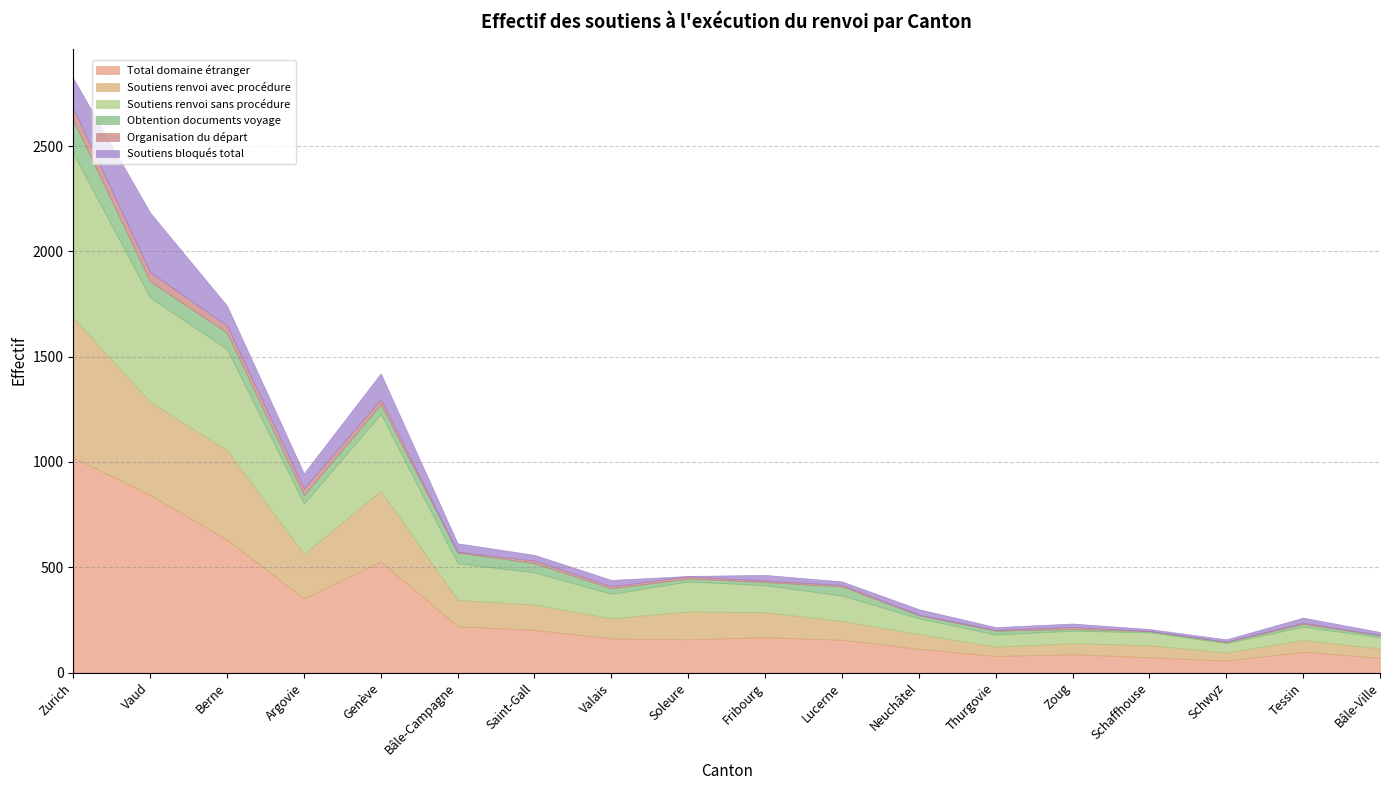

The Soutiens renvoi avec procédure series shows 598 at Berne. True or false?

False